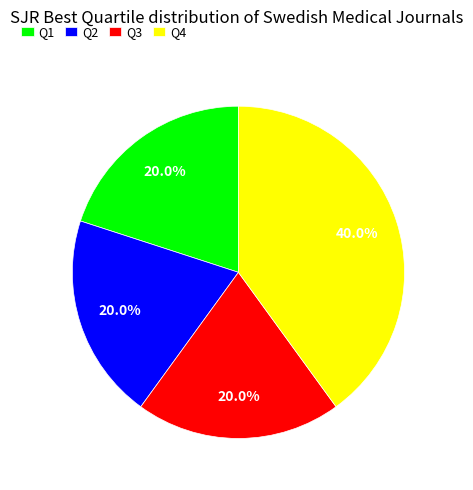

Count the number of slices in the pie.

4